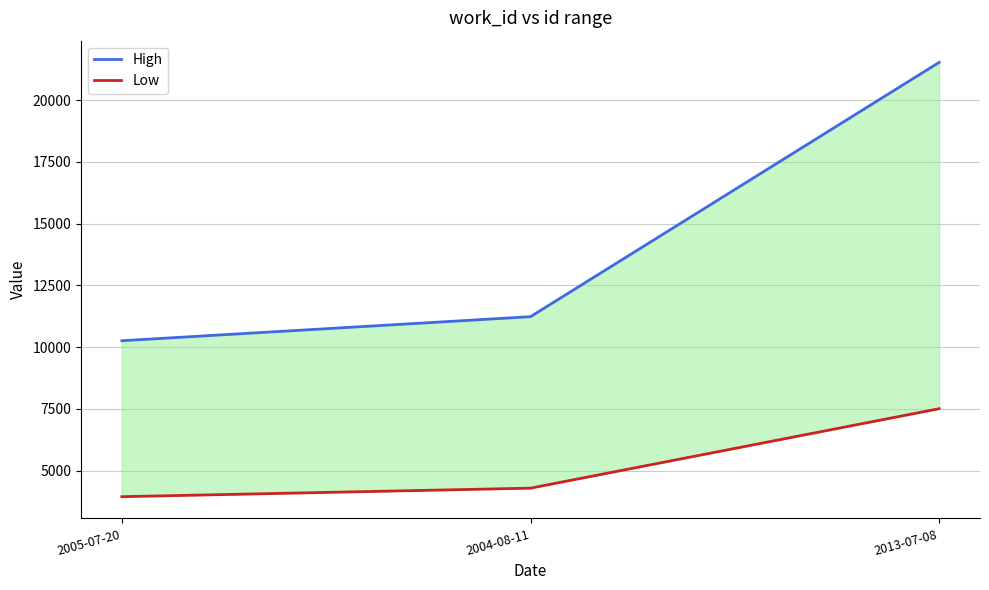

At how many categories does at least one series exceed 7660?

3